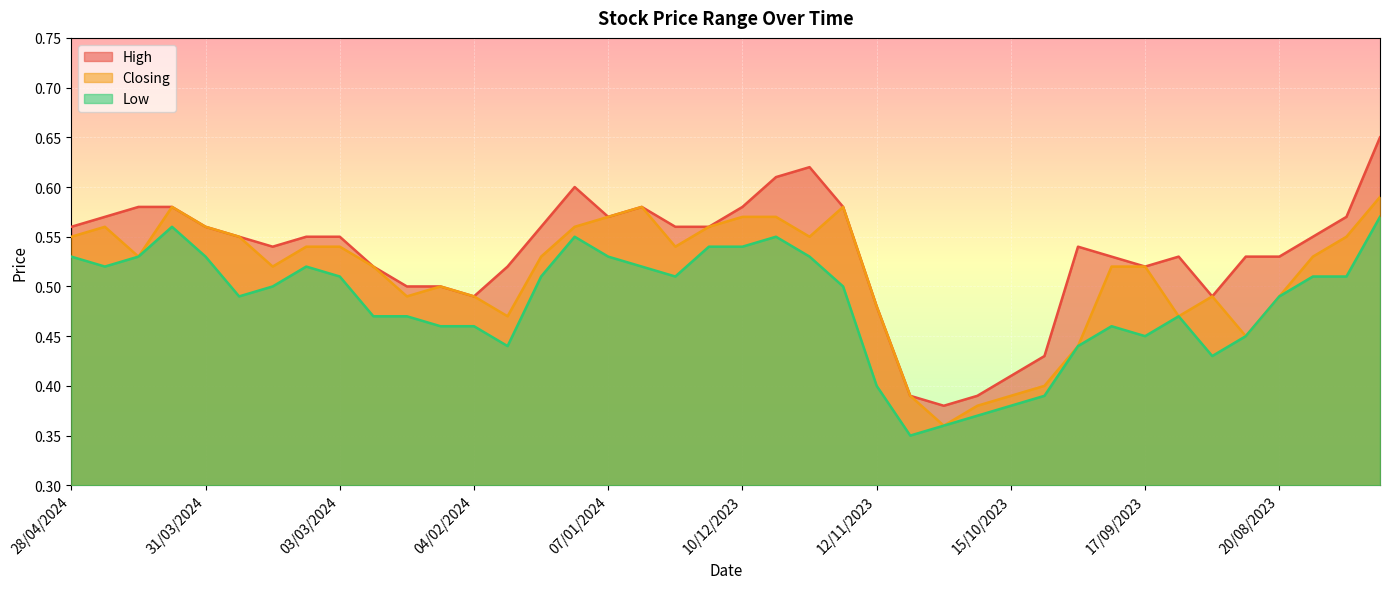

What are all the series names shown in the legend?

High, Closing, Low